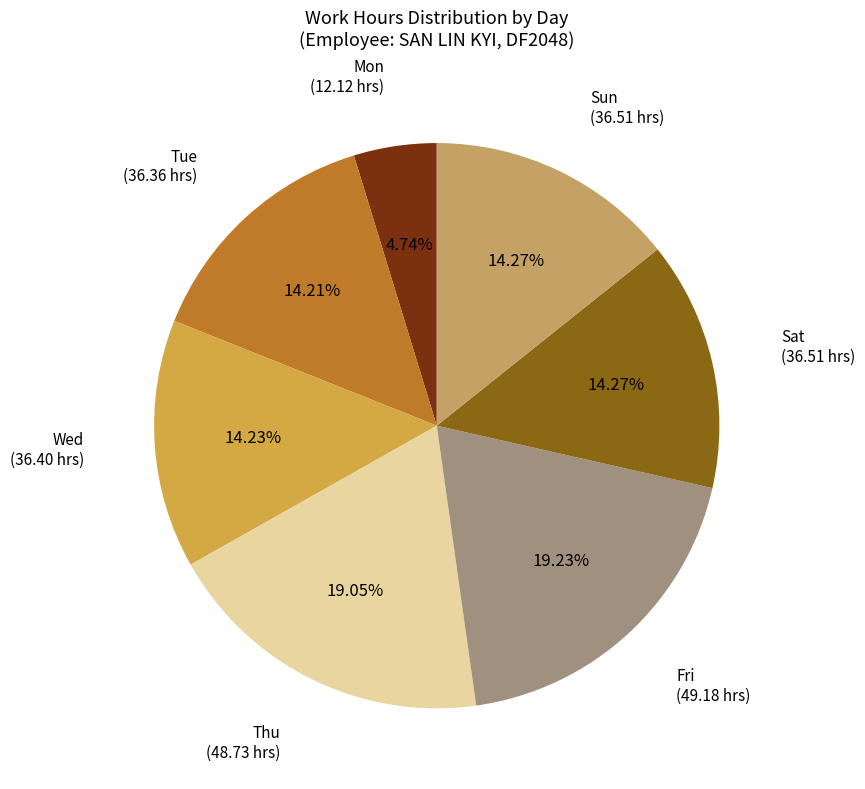

How many slices are in this pie chart?

7